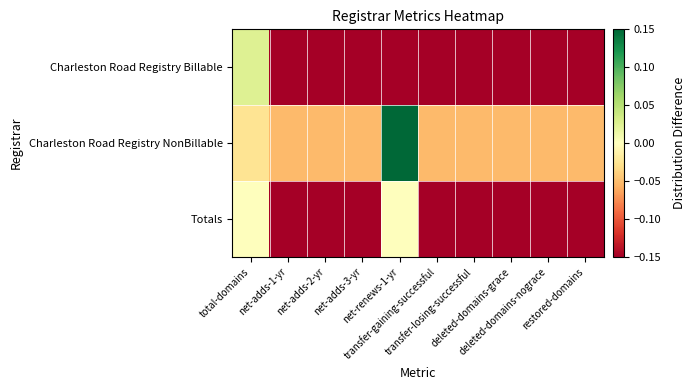

Reading left to right, what are all the values shown in this chart?

Charleston Road Registry Billable: total-domains=0.0	net-adds-1-yr=-0.4	net-adds-2-yr=-0.4	net-adds-3-yr=-0.4	net-renews-1-yr=-0.4	transfer-gaining-successful=-0.4	transfer-losing-successful=-0.4	deleted-domains-grace=-0.4	deleted-domains-nograce=-0.4	restored-domains=-0.4
Charleston Road Registry NonBillable: total-domains=-0.0	net-adds-1-yr=-0.1	net-adds-2-yr=-0.1	net-adds-3-yr=-0.1	net-renews-1-yr=0.4	transfer-gaining-successful=-0.1	transfer-losing-successful=-0.1	deleted-domains-grace=-0.1	deleted-domains-nograce=-0.1	restored-domains=-0.1
Totals: total-domains=0.0	net-adds-1-yr=-0.5	net-adds-2-yr=-0.5	net-adds-3-yr=-0.5	net-renews-1-yr=0.0	transfer-gaining-successful=-0.5	transfer-losing-successful=-0.5	deleted-domains-grace=-0.5	deleted-domains-nograce=-0.5	restored-domains=-0.5